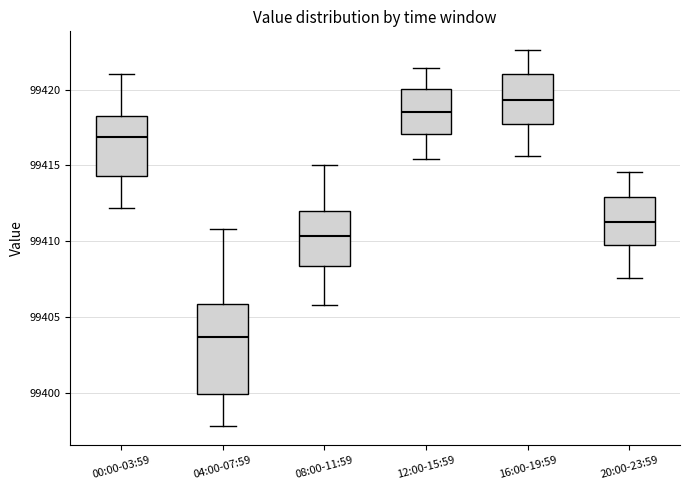

Which box's median line is the lowest?

04:00-07:59